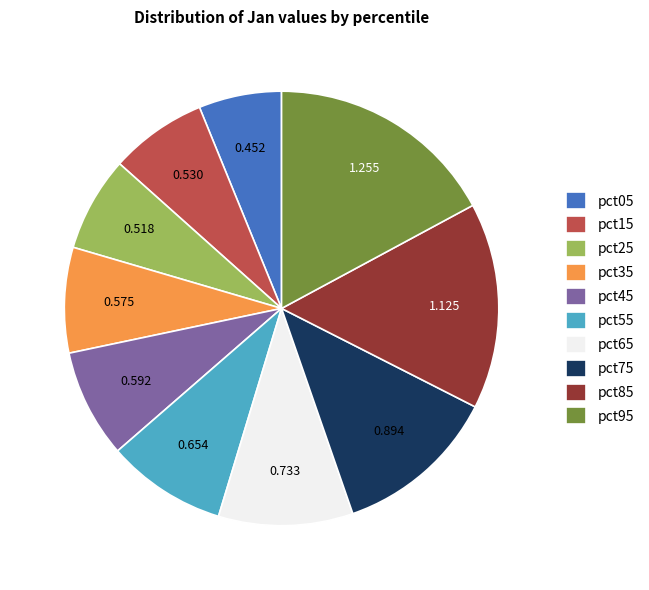

Is there any slice that represents more than half of the pie?

No